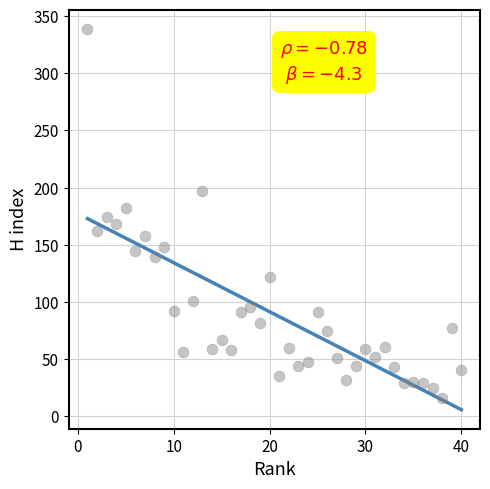

What is the range of Y values (max minus min)?

323